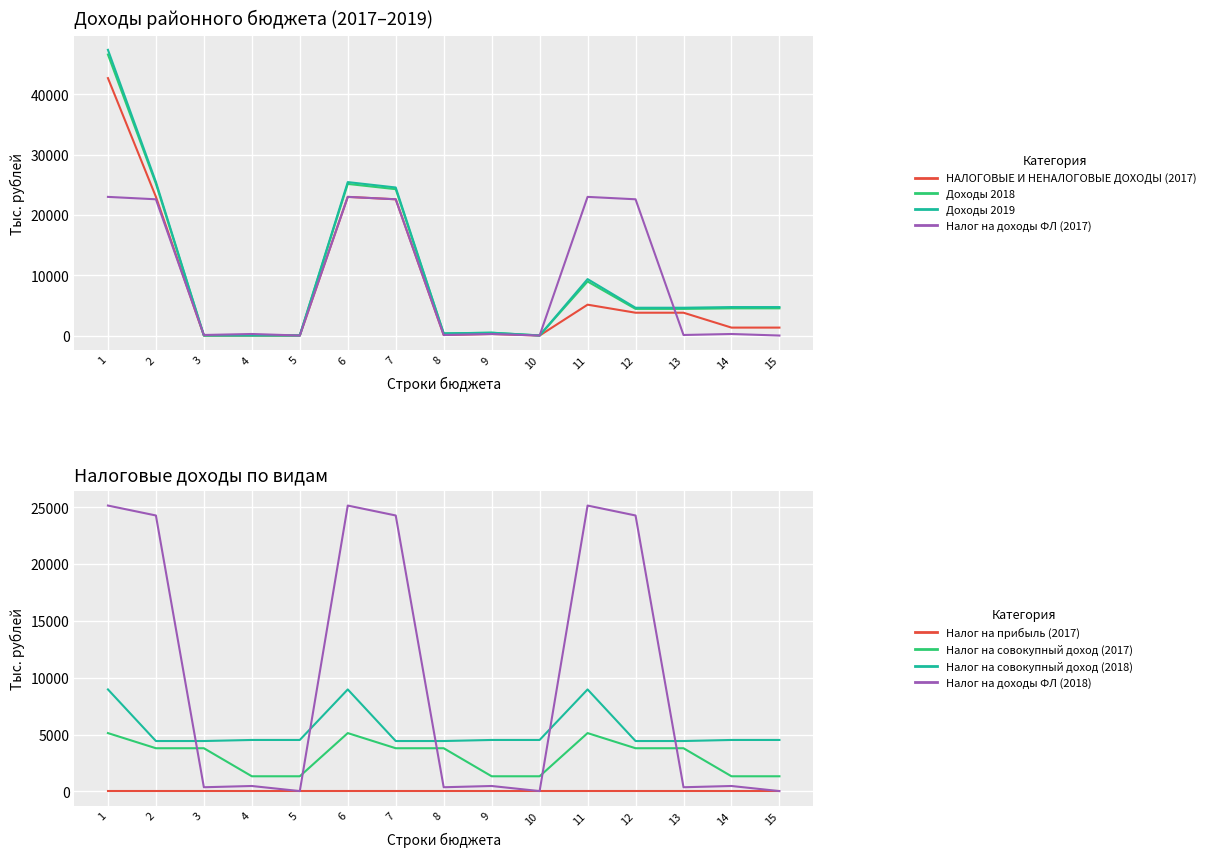

The Доходы 2018 series shows 34172.3 at 7. True or false?

False